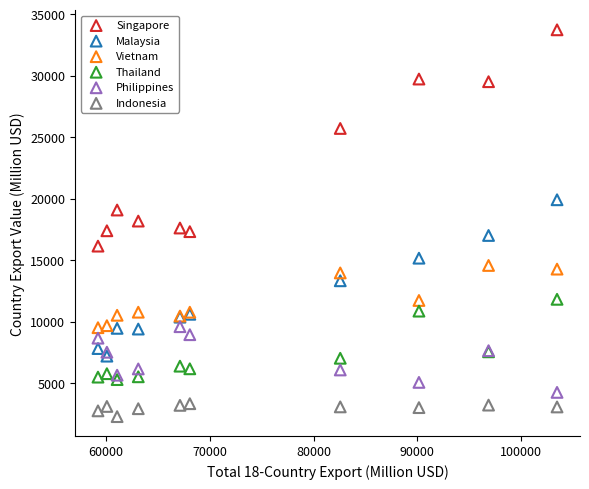

In the Singapore series, what Y value is closest to 24945?

25718.7